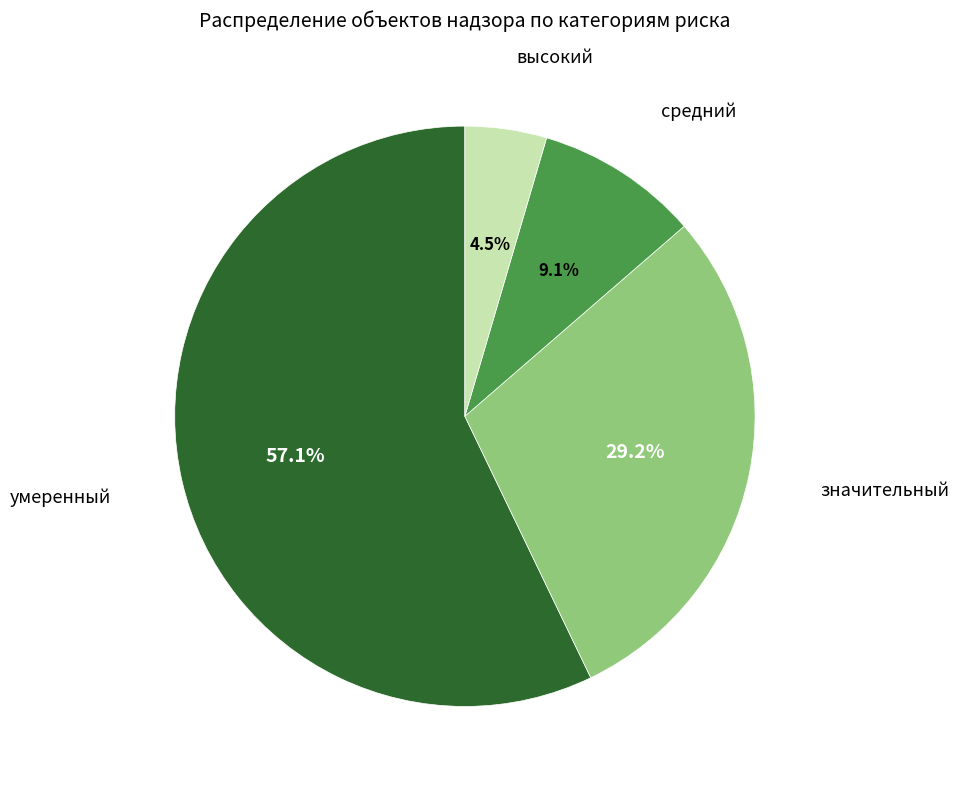

To the nearest percent, what is the difference between the largest and smallest slice percentages?

53%